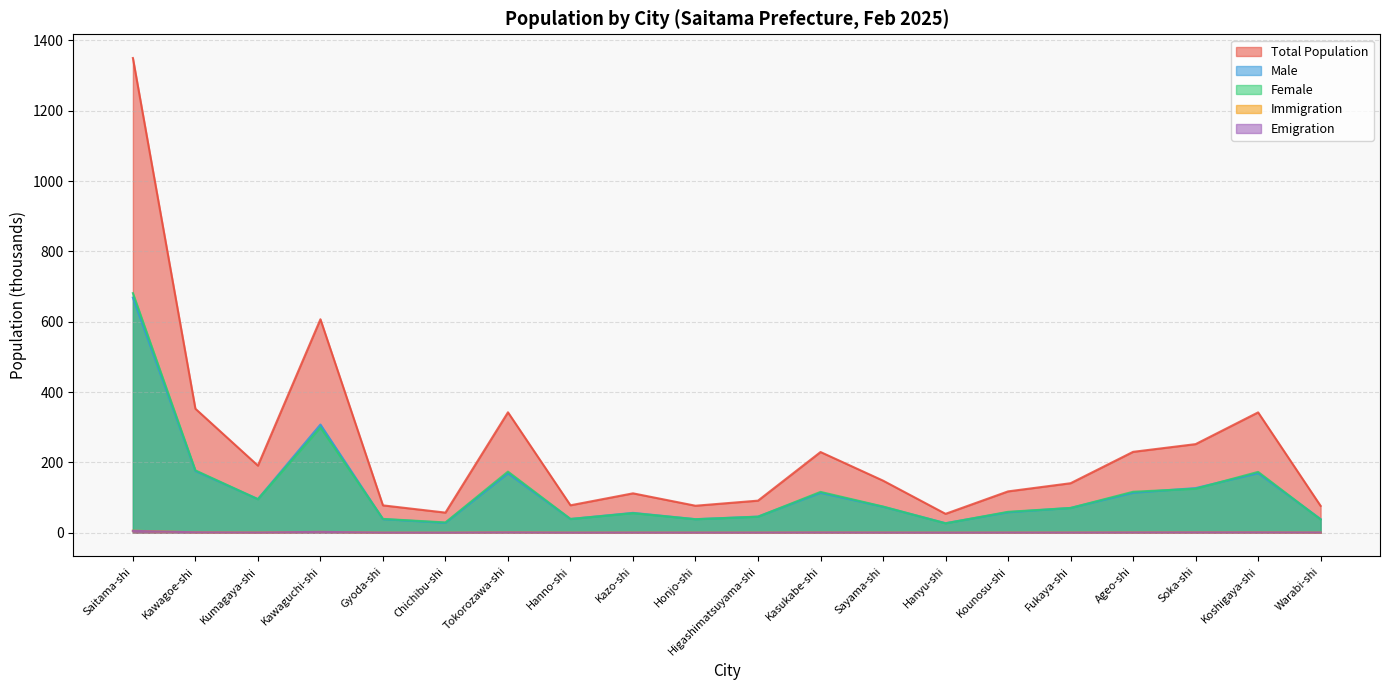

Is the value of Total Population at Koshigaya-shi greater than the value of Female at Tokorozawa-shi?

Yes